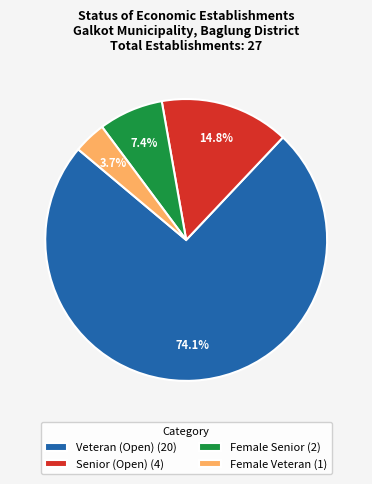

Which has a higher value, Veteran (Open) (20) or Senior (Open) (4)?

Veteran (Open) (20)